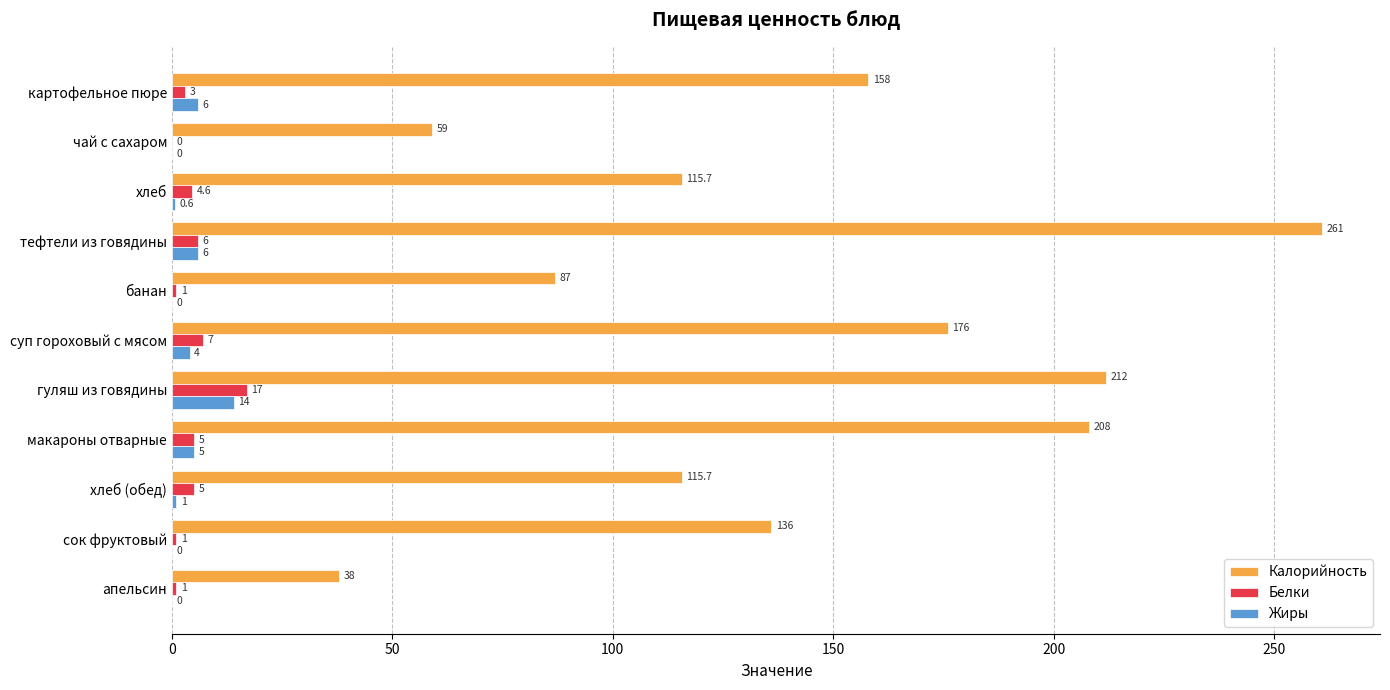

The value of Жиры at банан is 0.0. True or false?

True